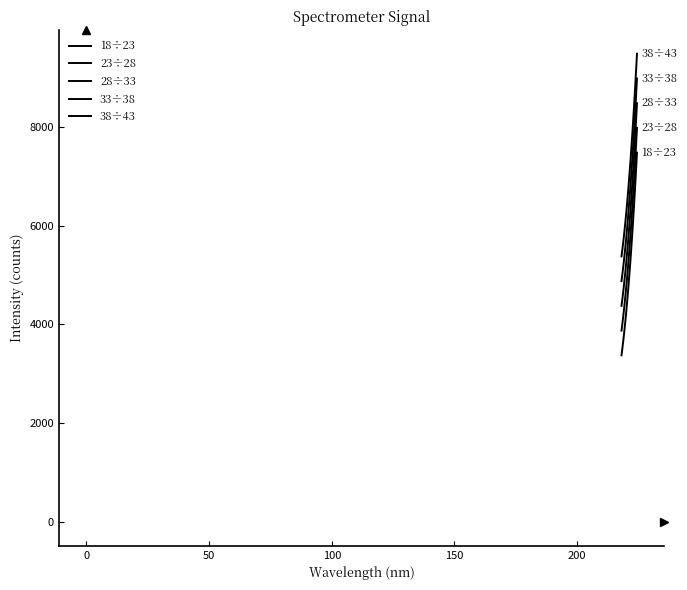

List the series in order of their peak value, lowest first.

18÷23, 23÷28, 28÷33, 33÷38, 38÷43